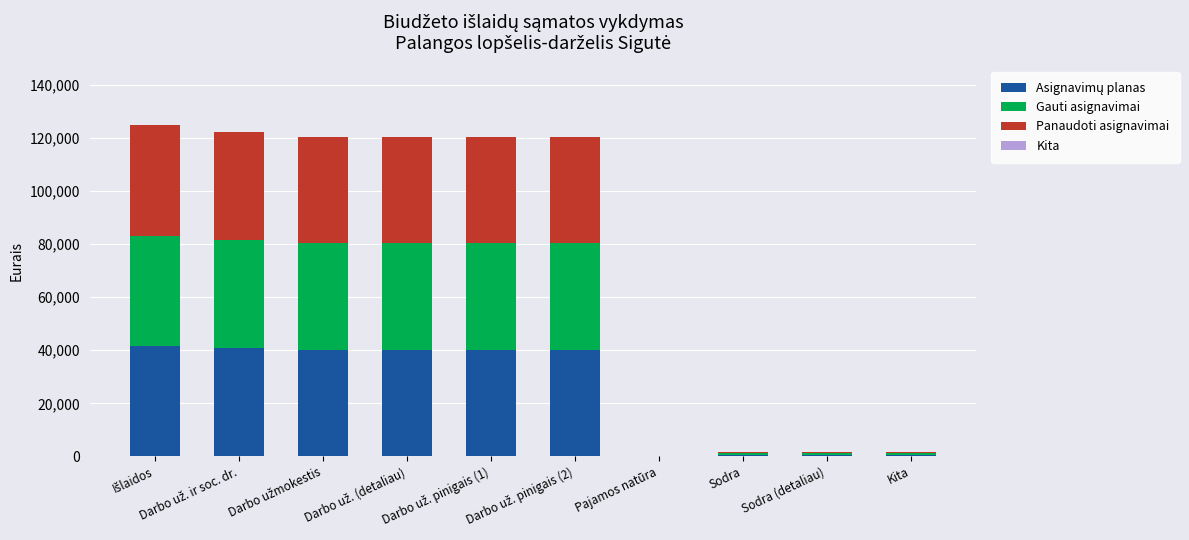

How many categories are shown in the chart?

10